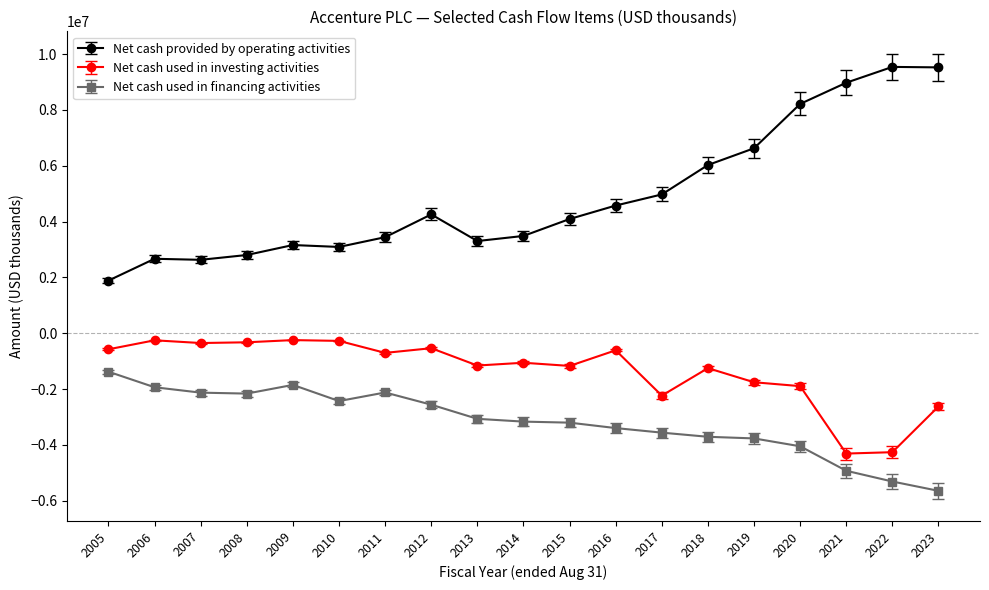

Which series changed the most between 2017 and 2022?

Net cash provided by operating activities